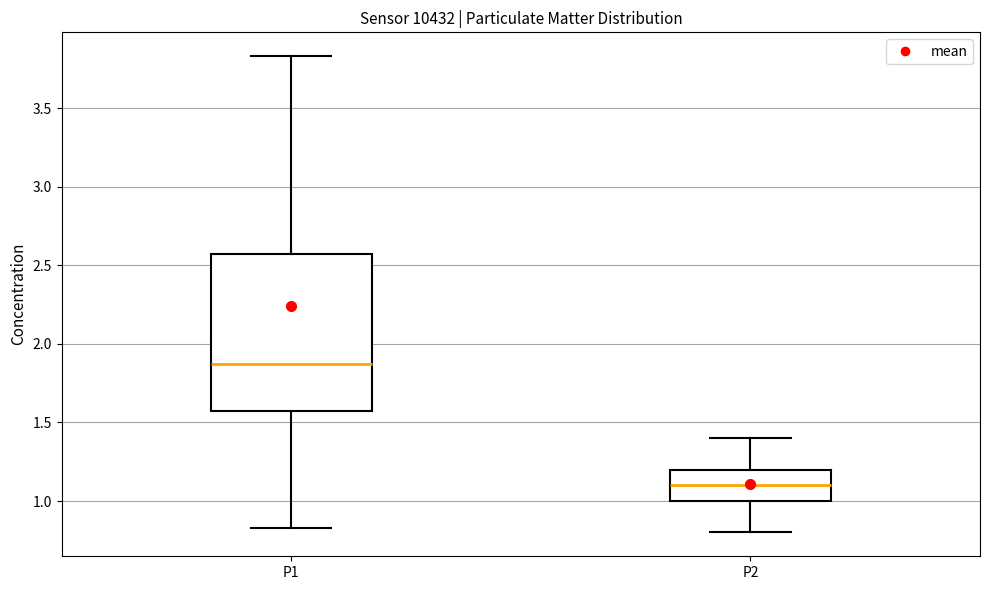

Which box is the tallest, from its lower edge to its upper edge?

P1